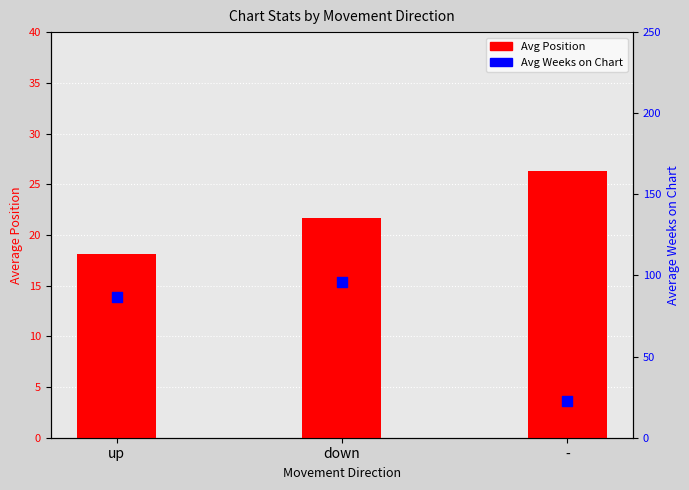

At how many categories does at least one series exceed 55?

2